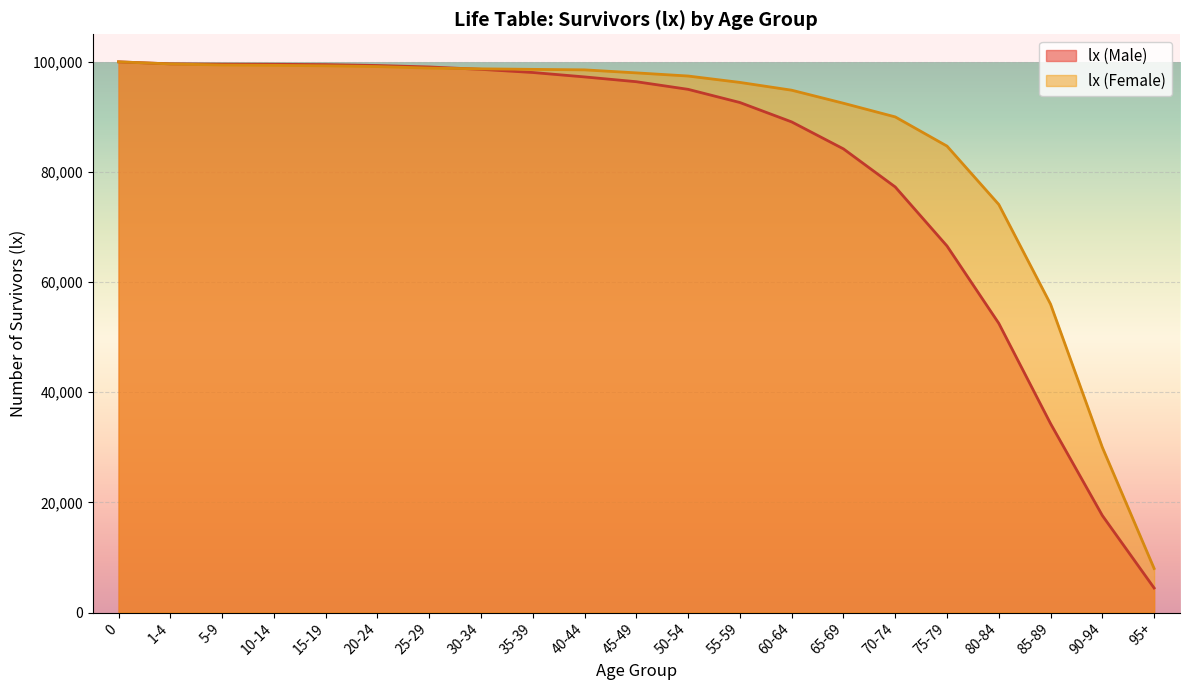

What is the difference between the second highest and second lowest values?

82014